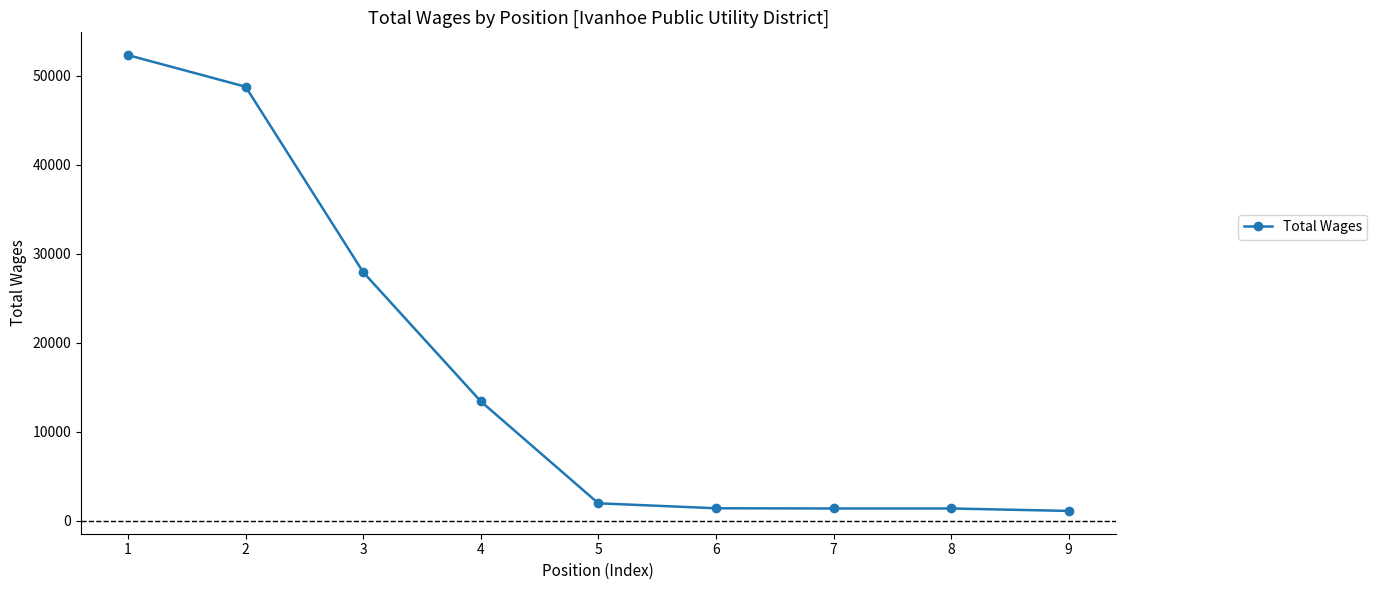

What value does the data have at 8, to the nearest 50?

1400